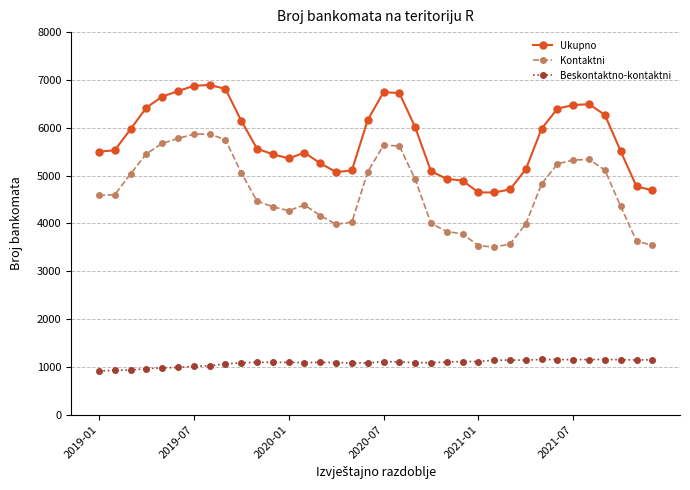

True or false: Kontaktni has more than 0 points higher than both neighbors.

True